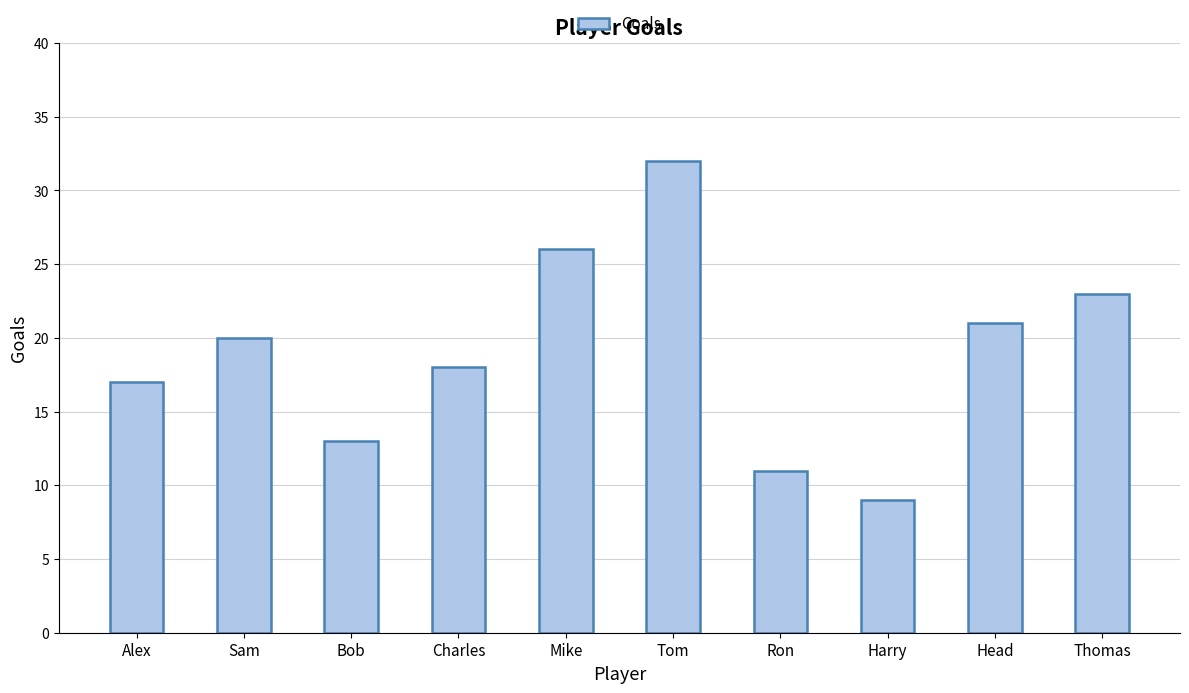

Is it true that the value at Thomas is 23?

True